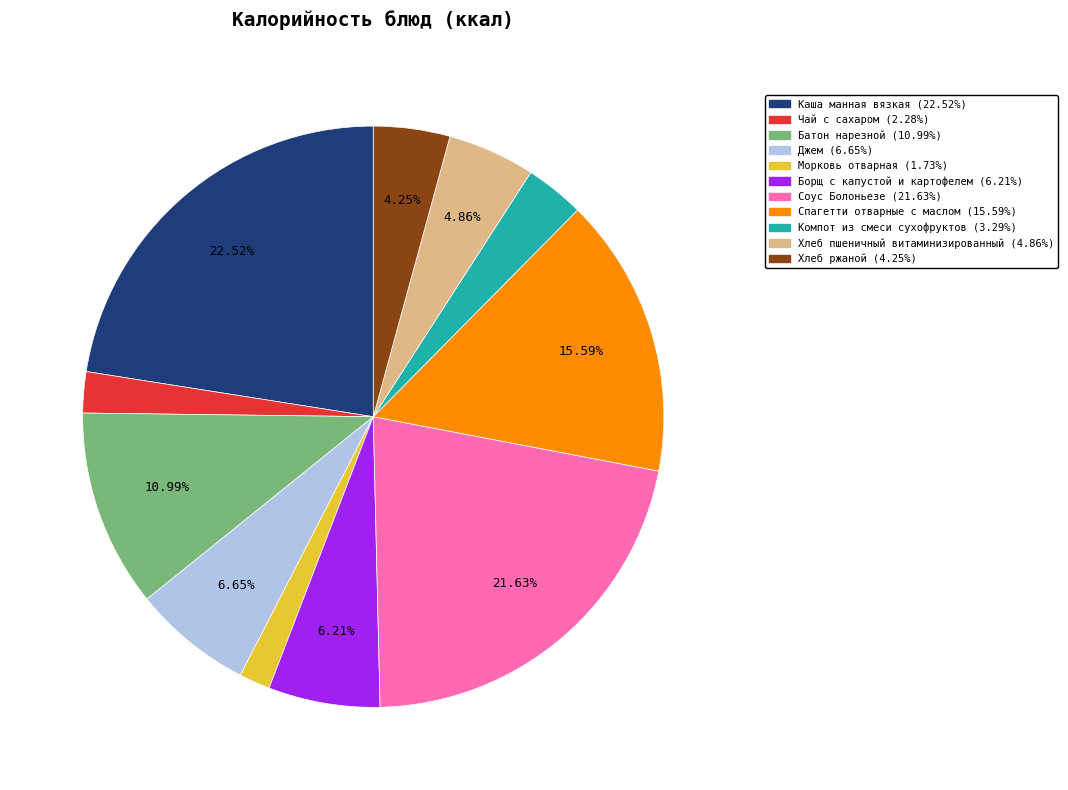

Does Батон нарезной account for over 50% of the chart?

No